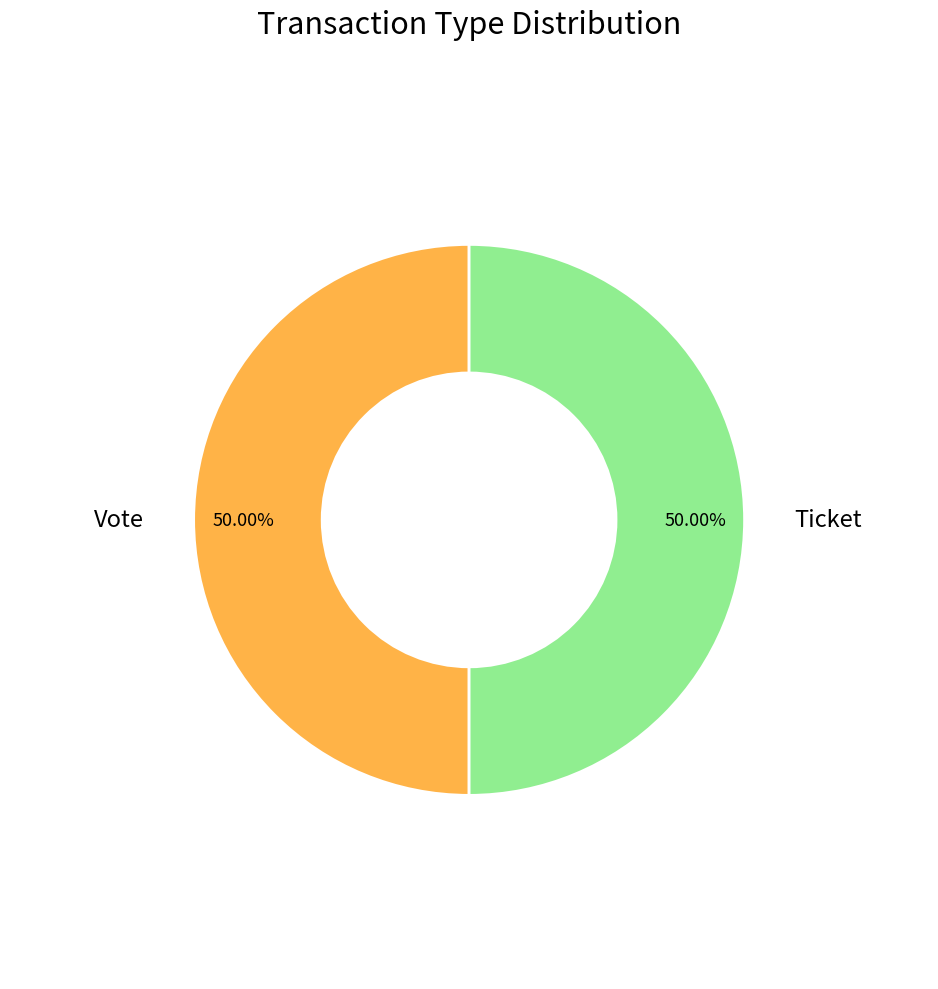

Combined, do Vote and Ticket account for over 50%?

Yes